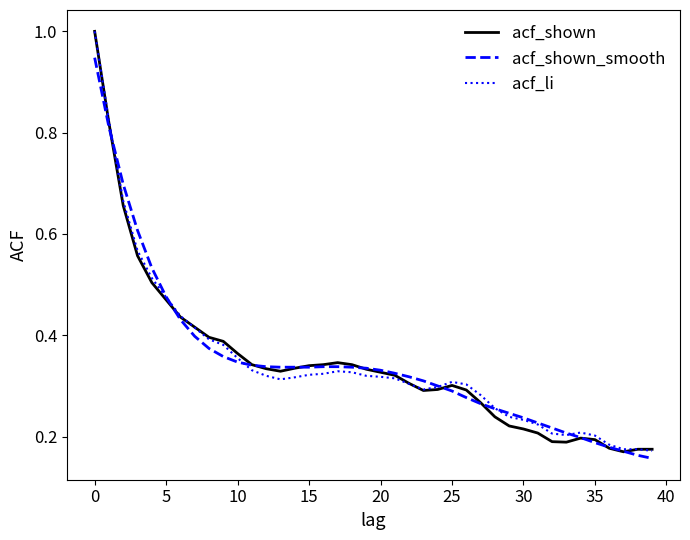

What is the maximum value shown in the chart?

1.0